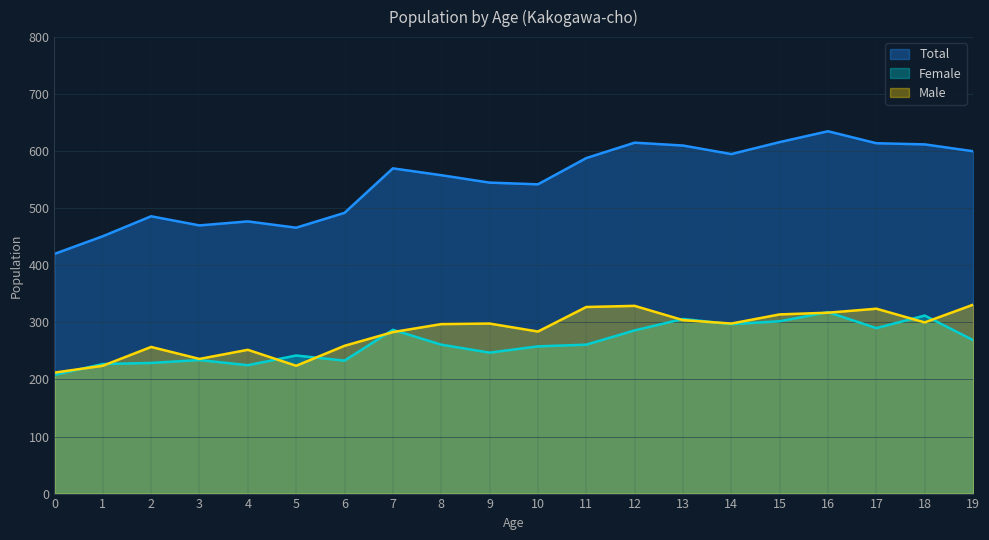

What is the spread (max minus min) of values at 6?

259